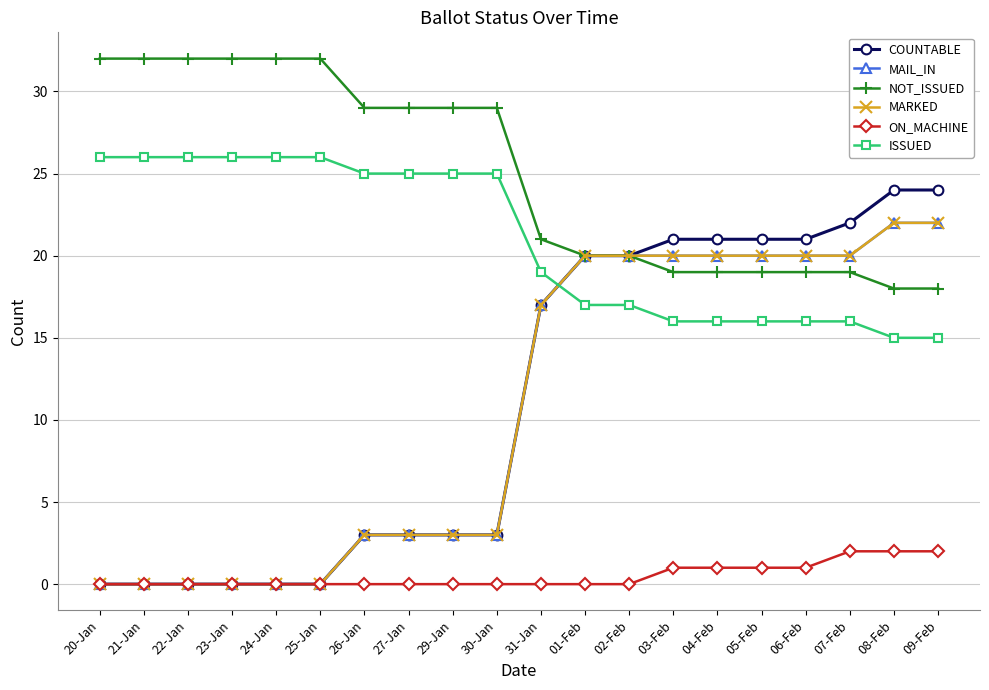

At which label does MAIL_IN first exceed 17?

01-Feb